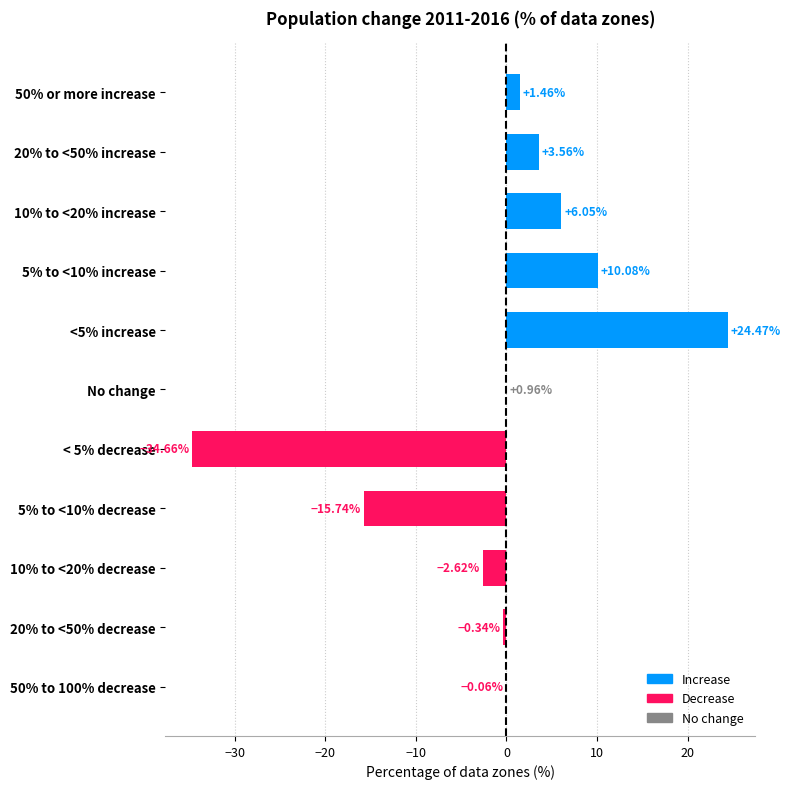

What is the sum of the values at <5% increase and 50% to 100% decrease?

24.4